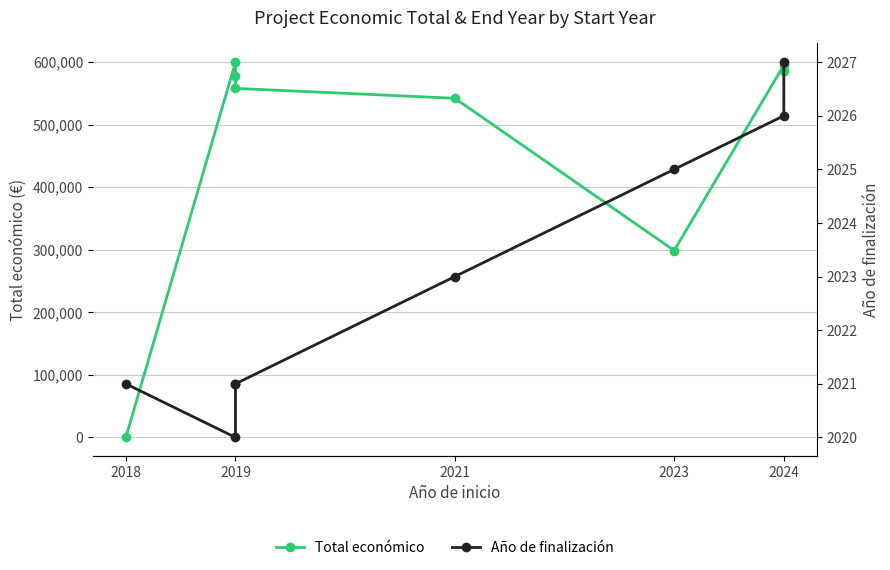

What are all the series names shown in the legend?

Total económico, Año de finalización